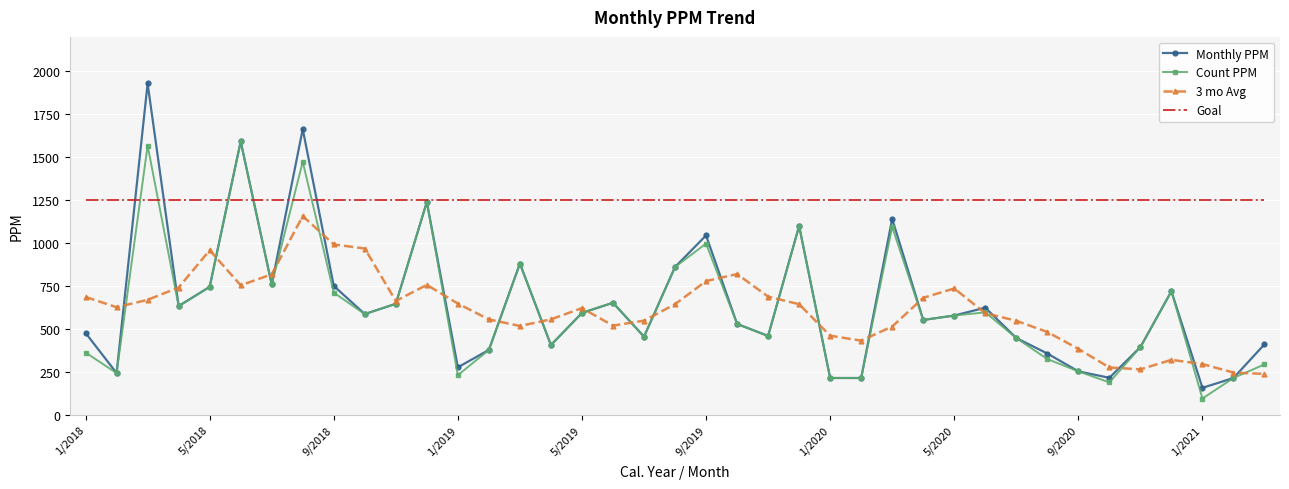

What is the difference between the maximum and second lowest values in the 3 mo Avg series?

912.0